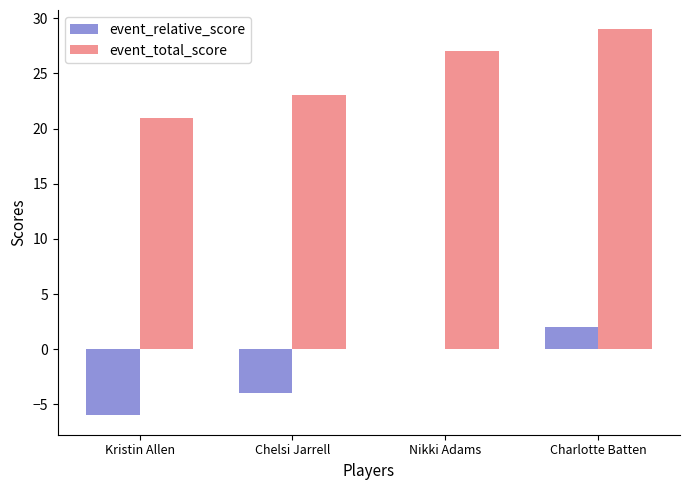

How many groups of bars are there?

4